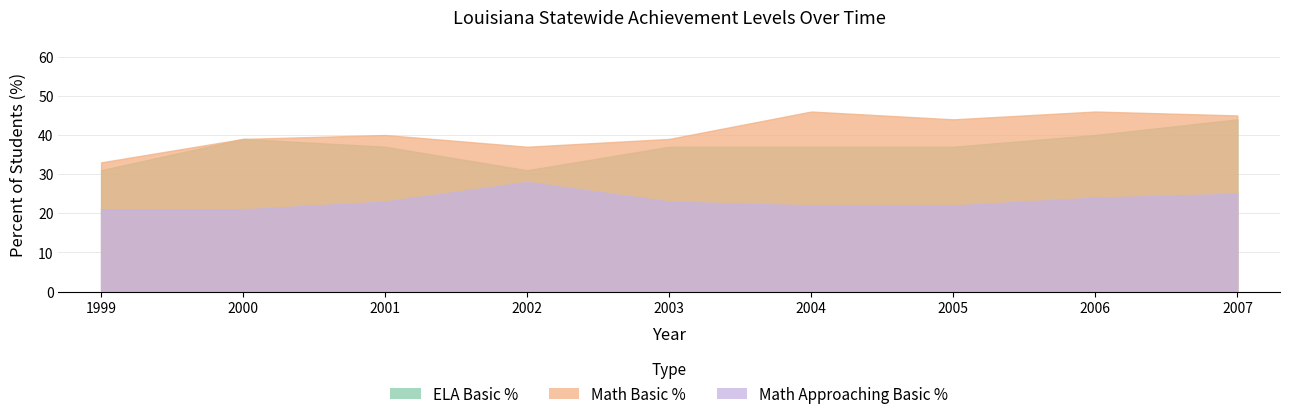

At which category does the chart reach its minimum across all series?

1999